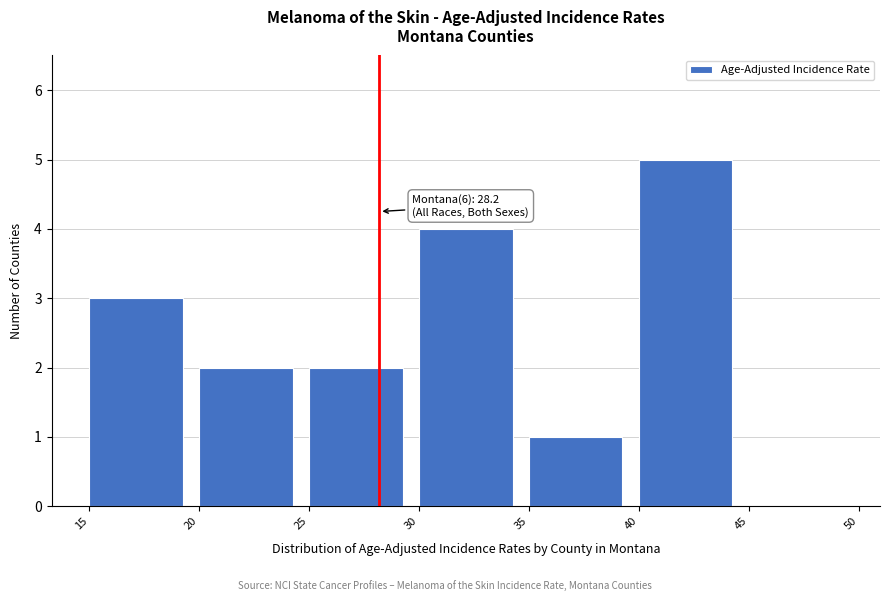

Which range on the x-axis has the tallest bar?

40 to 45